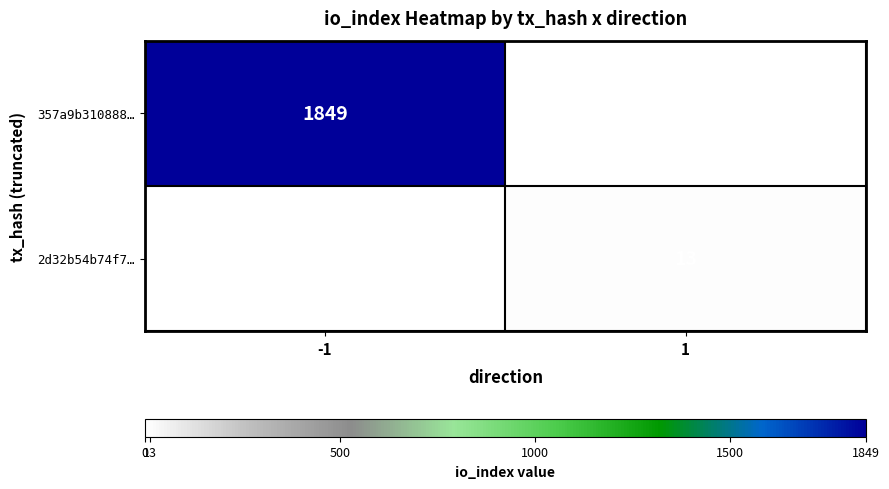

Where is 357a9b310888… nearest to the value 924?

1